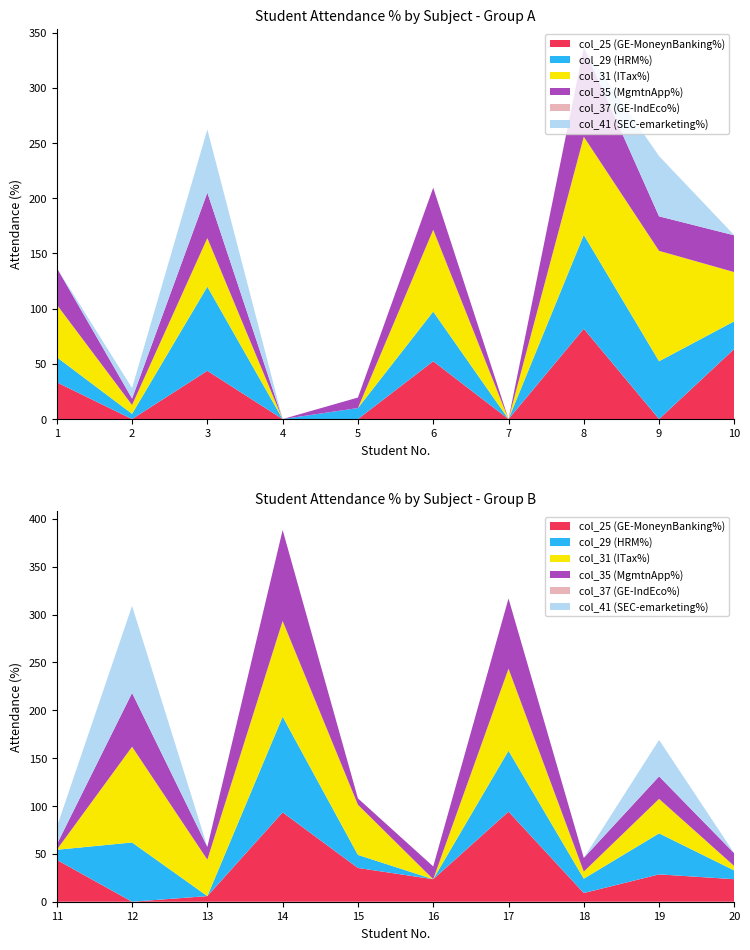

Reading left to right, what are all the values shown in this chart?

col_25: 1=33.3	2=0.0	3=43.8	4=0.0	5=0.0	6=52.4	7=0.0	8=81.8	9=0.0	10=63.6	11=43.8	12=0.0	13=5.9	14=93.3	15=35.3	16=23.5	17=94.1	18=9.1	19=28.6	20=23.5
col_29: 1=22.7	2=4.8	3=76.2	4=0.0	5=10.0	6=45.0	7=0.0	8=85.0	9=52.4	10=25.0	11=10.5	12=61.9	13=0.0	14=100.0	15=13.6	16=0.0	17=63.6	18=15.0	19=42.9	20=9.1
col_31: 1=47.6	2=8.0	3=44.0	4=0.0	5=0.0	6=74.1	7=0.0	8=88.9	9=100.0	10=44.4	11=0.0	12=100.0	13=38.1	14=100.0	15=52.4	16=0.0	17=85.7	18=7.4	19=36.0	20=4.5
col_35: 1=33.3	2=5.9	3=41.2	4=0.0	5=9.5	6=38.1	7=0.0	8=81.0	9=31.2	10=33.3	11=5.6	12=56.2	13=13.3	14=95.0	15=6.7	16=13.3	17=73.3	18=14.3	19=23.5	20=13.3
col_37: 1=0.0	2=0.0	3=0.0	4=0.0	5=0.0	6=0.0	7=0.0	8=0.0	9=0.0	10=0.0	11=0.0	12=0.0	13=0.0	14=0.0	15=0.0	16=0.0	17=0.0	18=0.0	19=0.0	20=0.0
col_41: 1=0.0	2=9.5	3=57.1	4=0.0	5=0.0	6=0.0	7=0.0	8=0.0	9=54.5	10=0.0	11=18.2	12=90.9	13=0.0	14=0.0	15=0.0	16=0.0	17=0.0	18=0.0	19=38.1	20=0.0